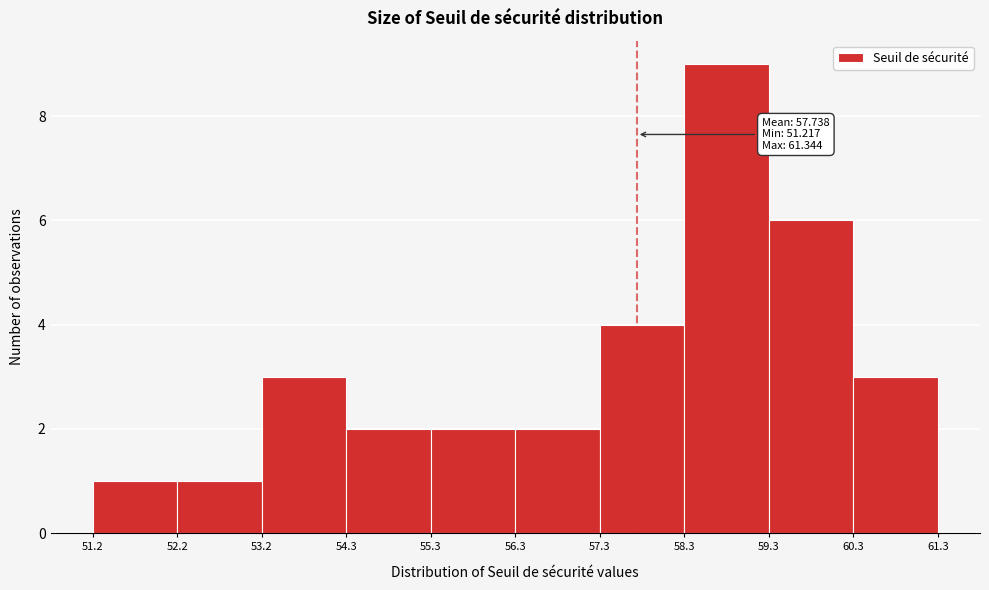

Which range on the x-axis has the tallest bar?

58.3 to 59.3